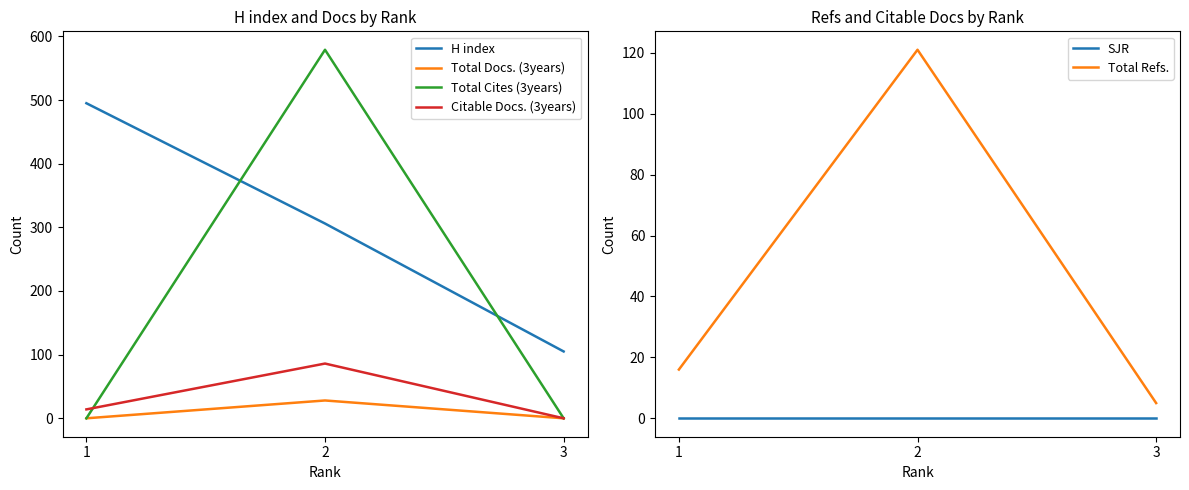

What is the greatest value displayed?

579